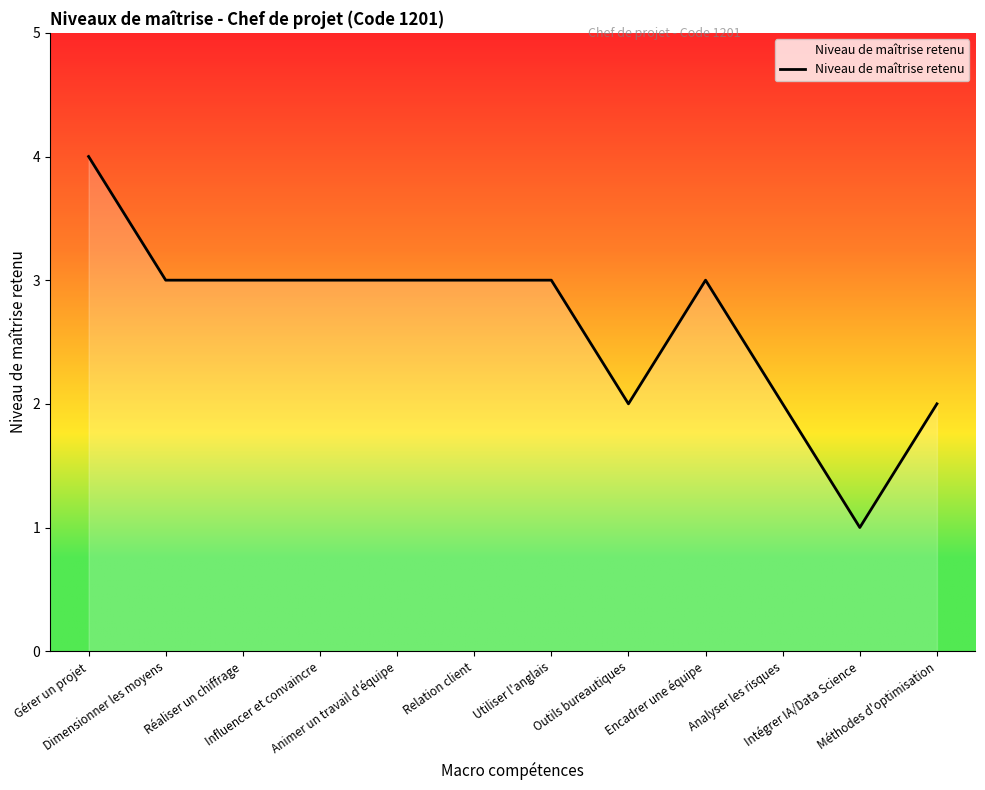

What is the difference between the maximum and minimum values?

3